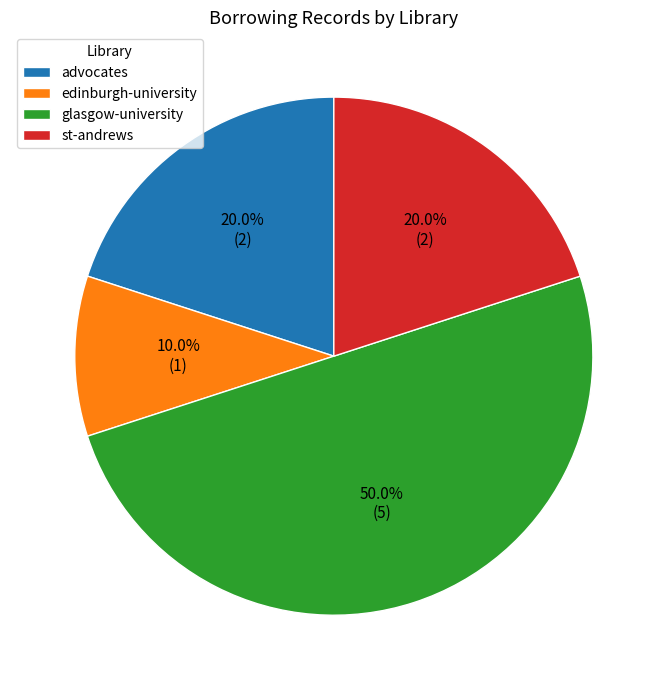

Does edinburgh-university account for over 50% of the chart?

No